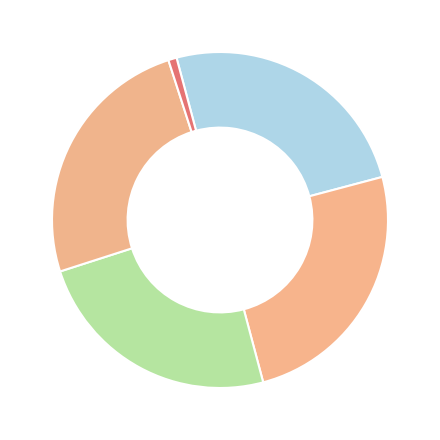

How many slices are in this pie chart?

5